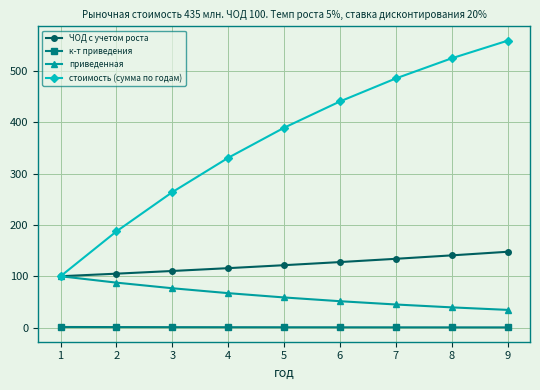

Rank the series by their maximum value, from lowest to highest.

к-т приведения, приведенная, ЧОД с учетом роста, стоимость (сумма по годам)